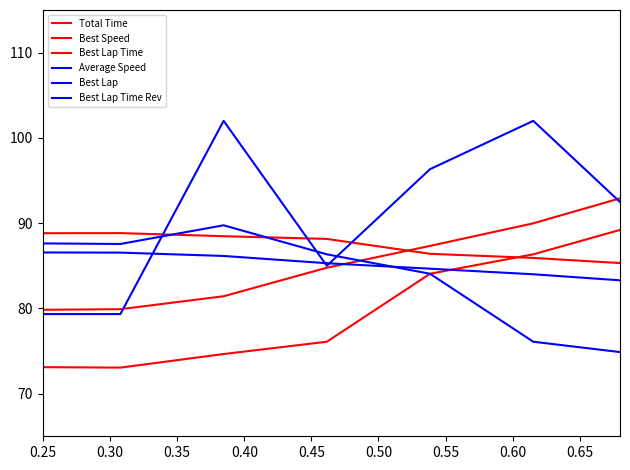

Is this an area chart (filled region under the line)?

No